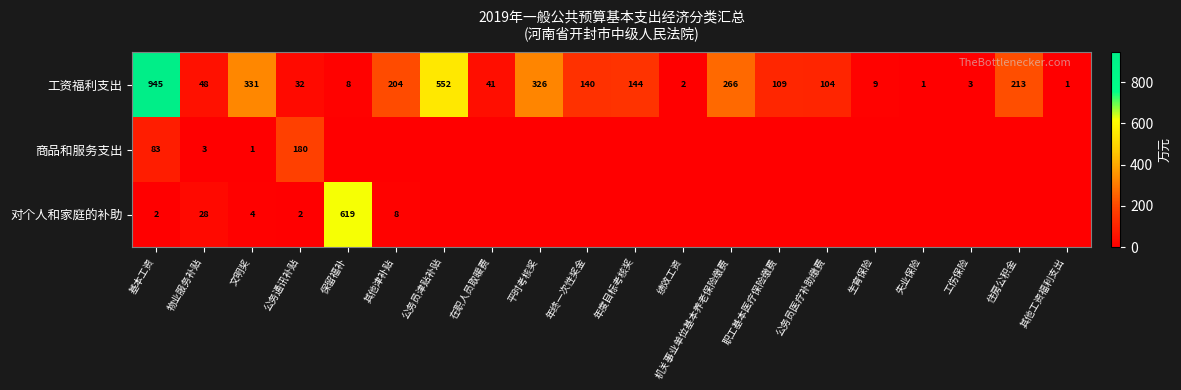

What is the difference between the second highest and second lowest values in the 工资福利支出 series?

551